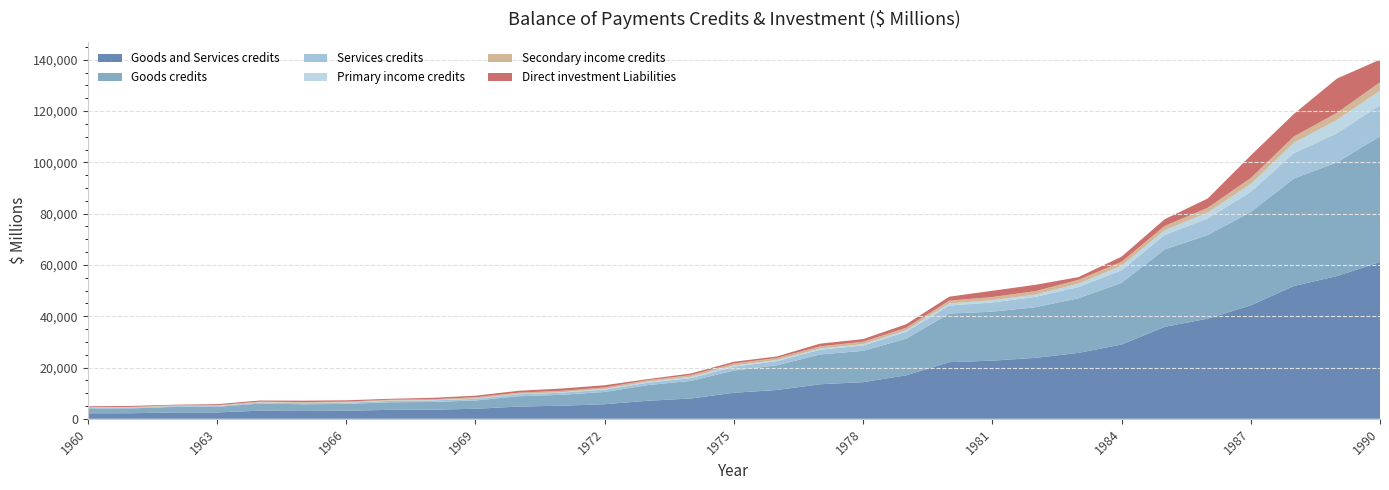

Where is the first local minimum for Services credits?

1973